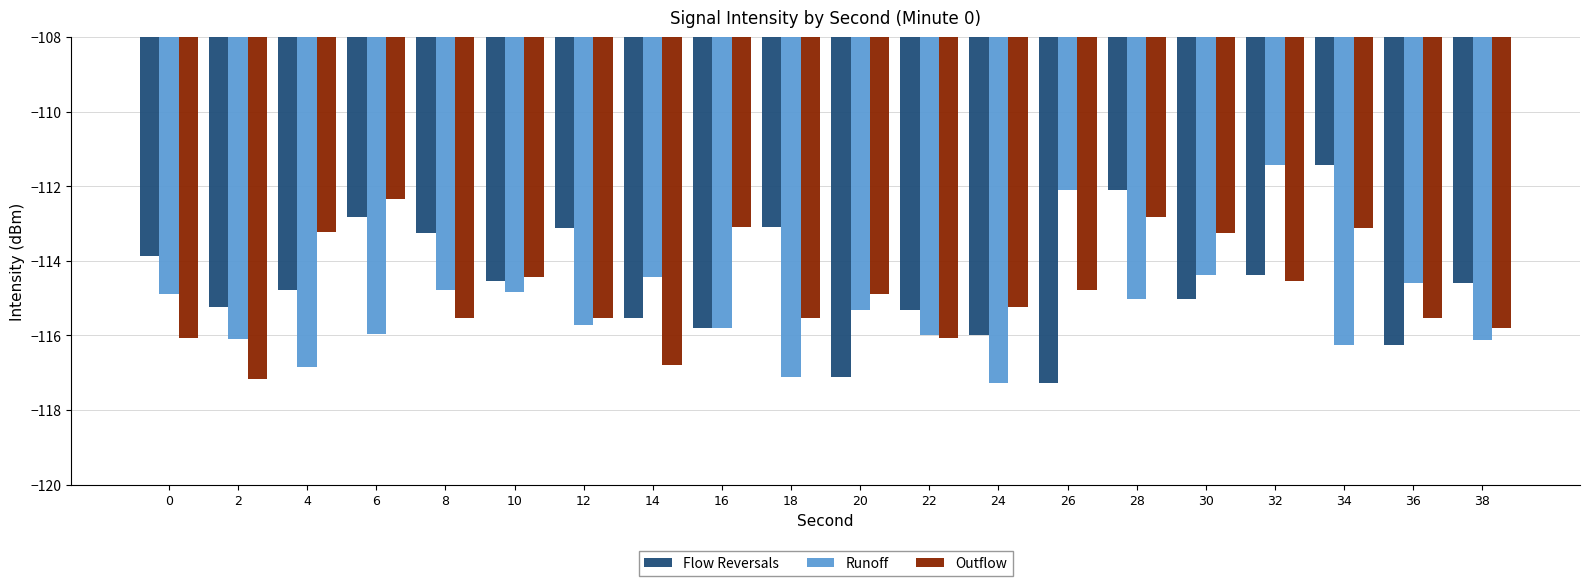

At which label does Outflow reach its minimum?

2